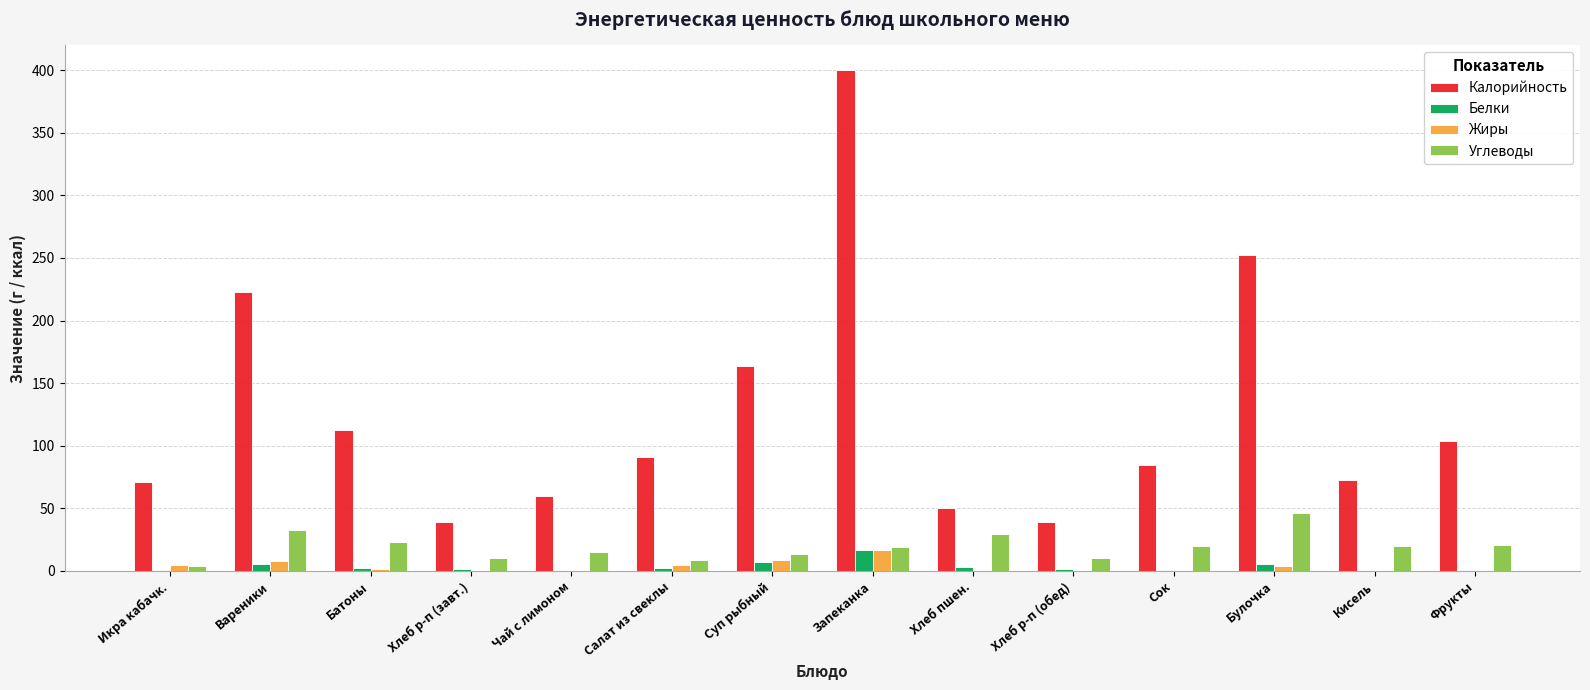

What is the maximum value shown in the chart?

399.7